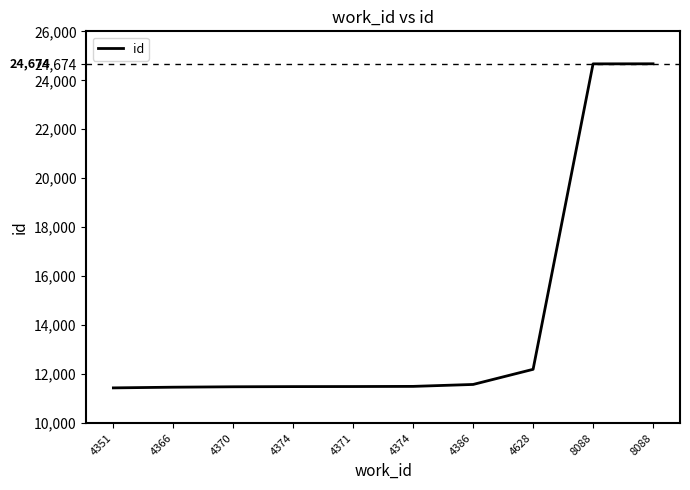

True or false: the data shows 35497 at 8088.

False